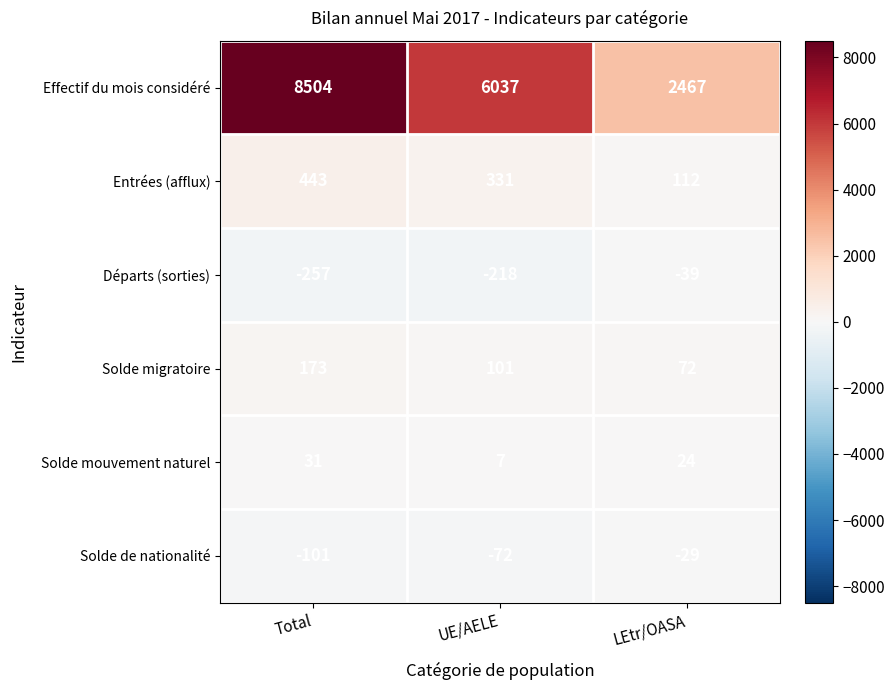

Rank the series by their maximum value, from highest to lowest.

Effectif du mois considéré, Entrées (afflux), Solde migratoire, Solde mouvement naturel, Solde de nationalité, Départs (sorties)